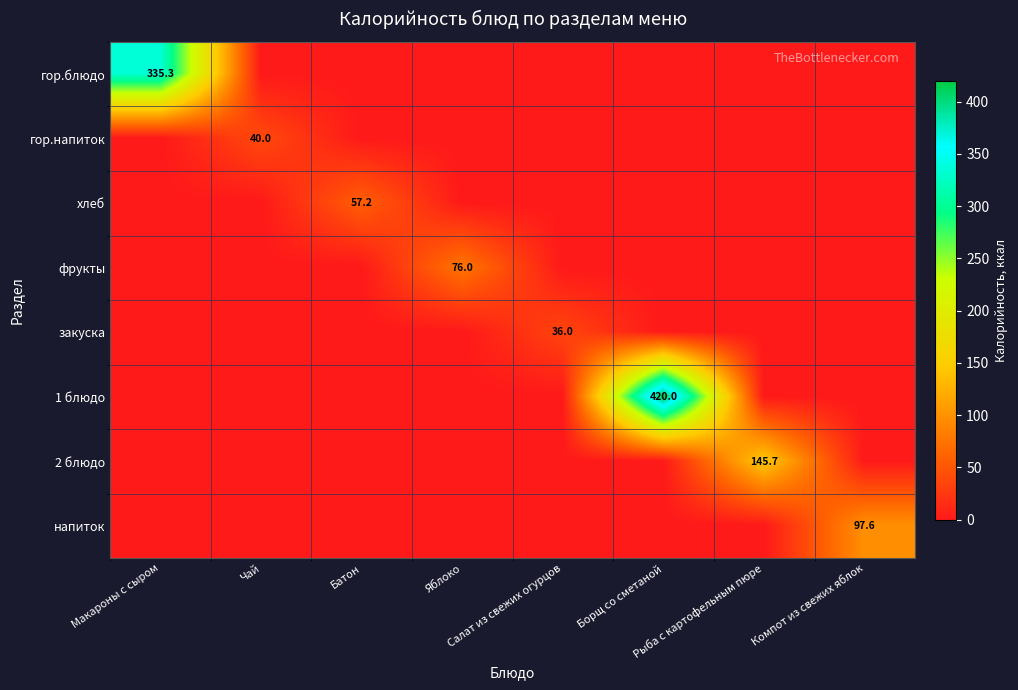

Is it true that напиток equals 0.0 at Рыба с картофельным пюре?

True